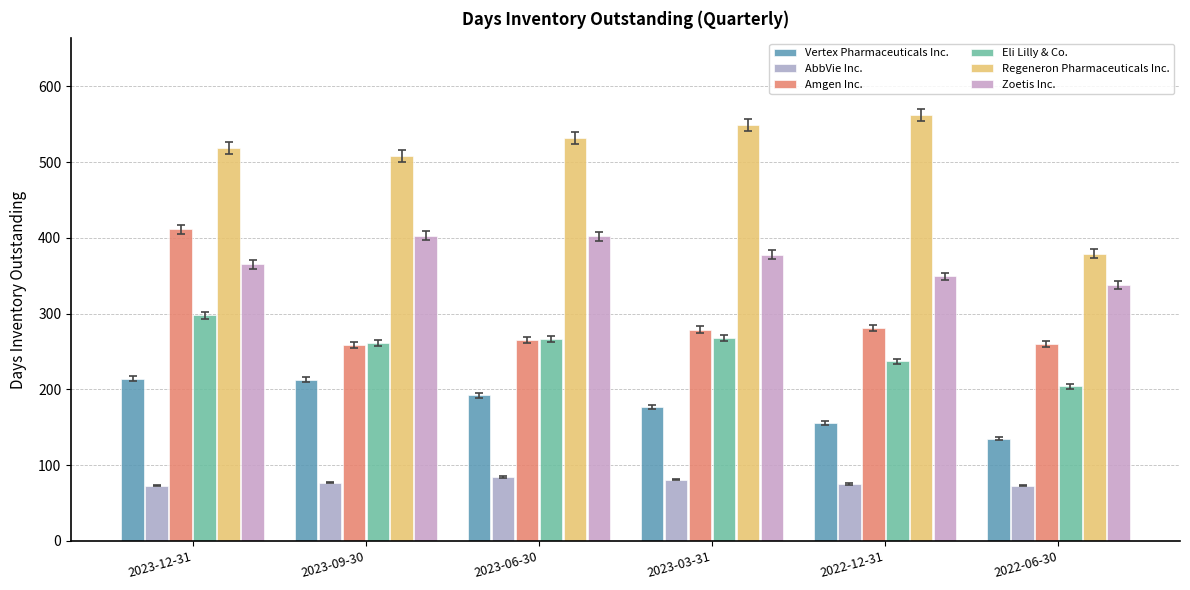

At 2023-03-31, list the series in order from smallest to largest.

AbbVie Inc., Vertex Pharmaceuticals Inc., Eli Lilly & Co., Amgen Inc., Zoetis Inc., Regeneron Pharmaceuticals Inc.